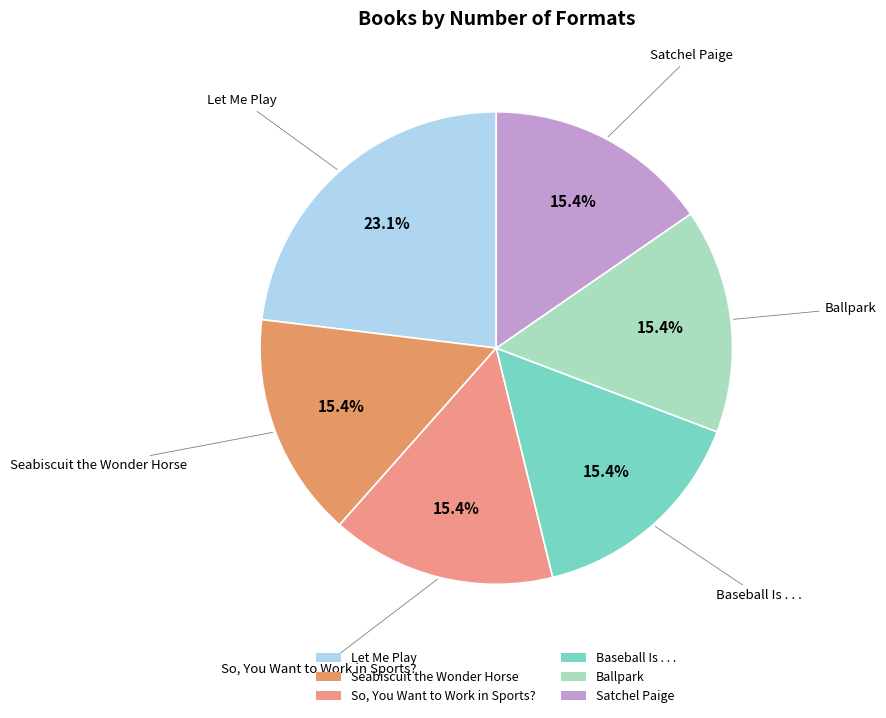

The Satchel Paige slice represents 15% of the pie. True or false?

True